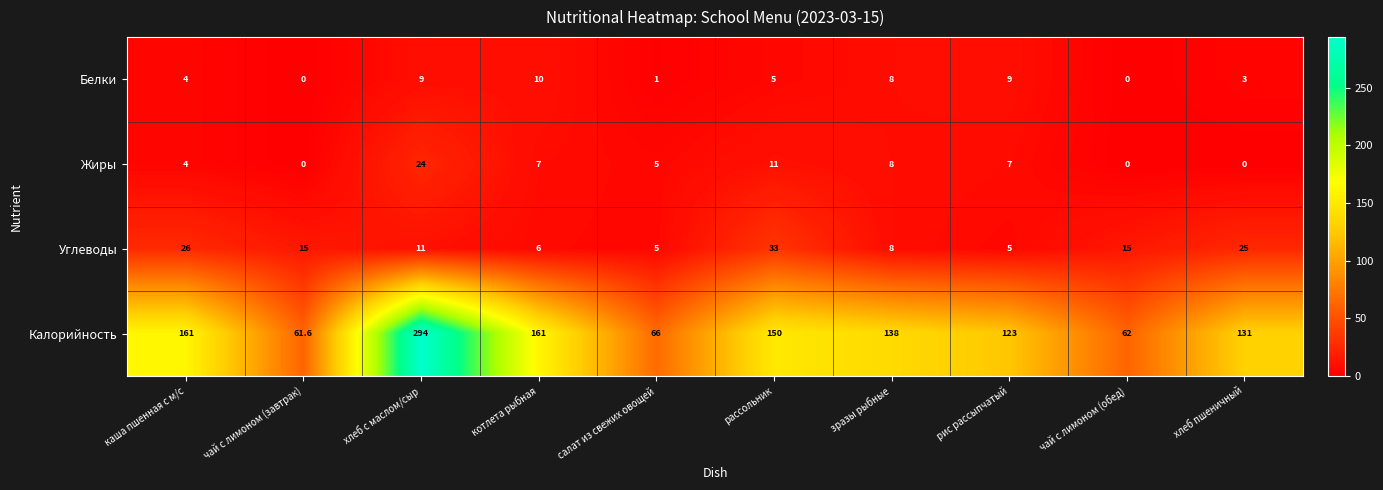

Which series changed the most between каша пшенная с м/с and рис рассыпчатый?

Калорийность